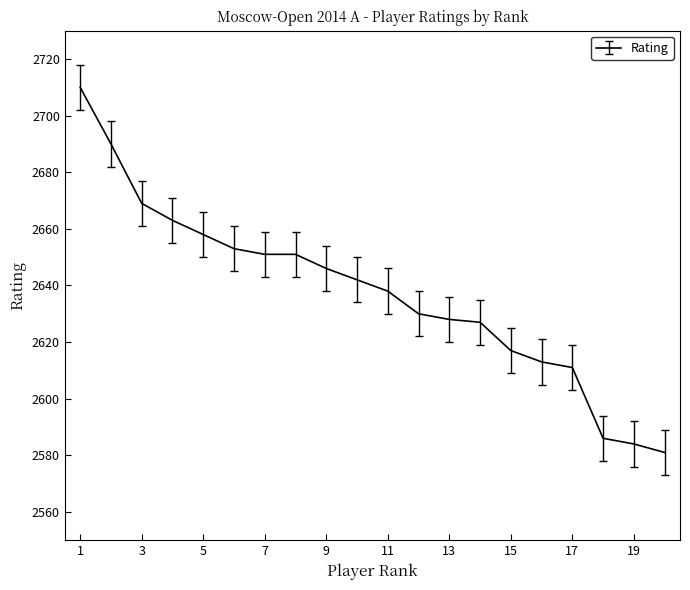

What is the difference between the maximum and minimum values?

129